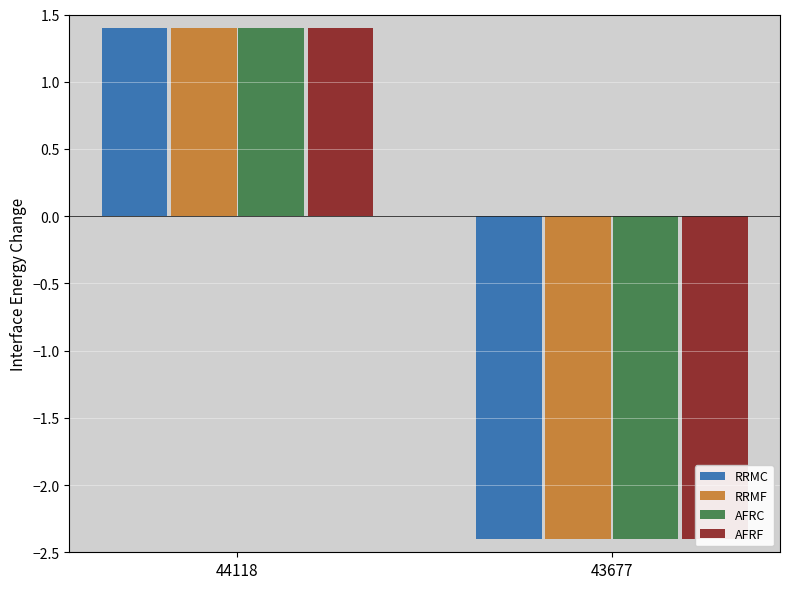

Is the value of AFRF at 43677 greater than the value of RRMC at 43677?

No